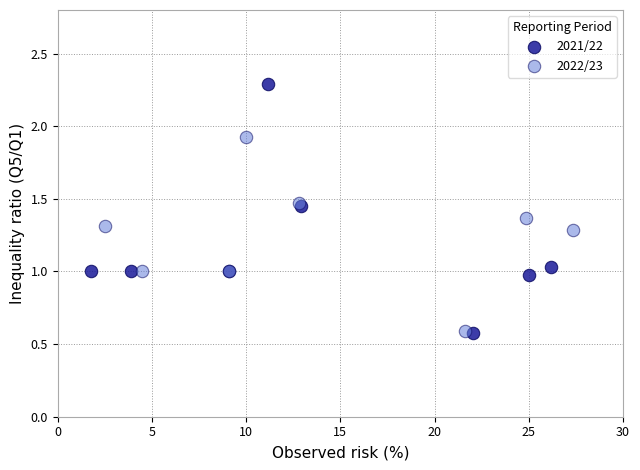

Which series has the widest spread of Y values?

2021/22